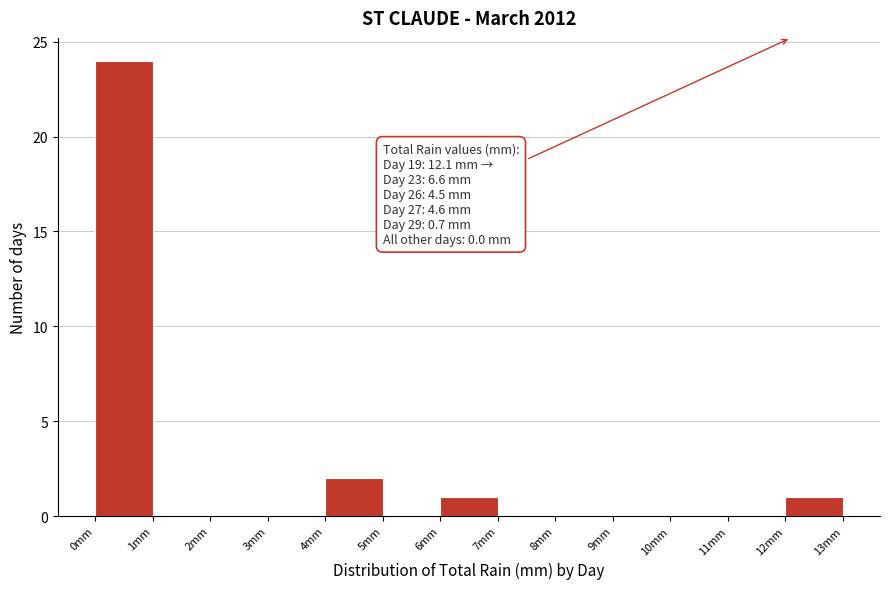

Which range on the x-axis has the tallest bar?

0 to 1